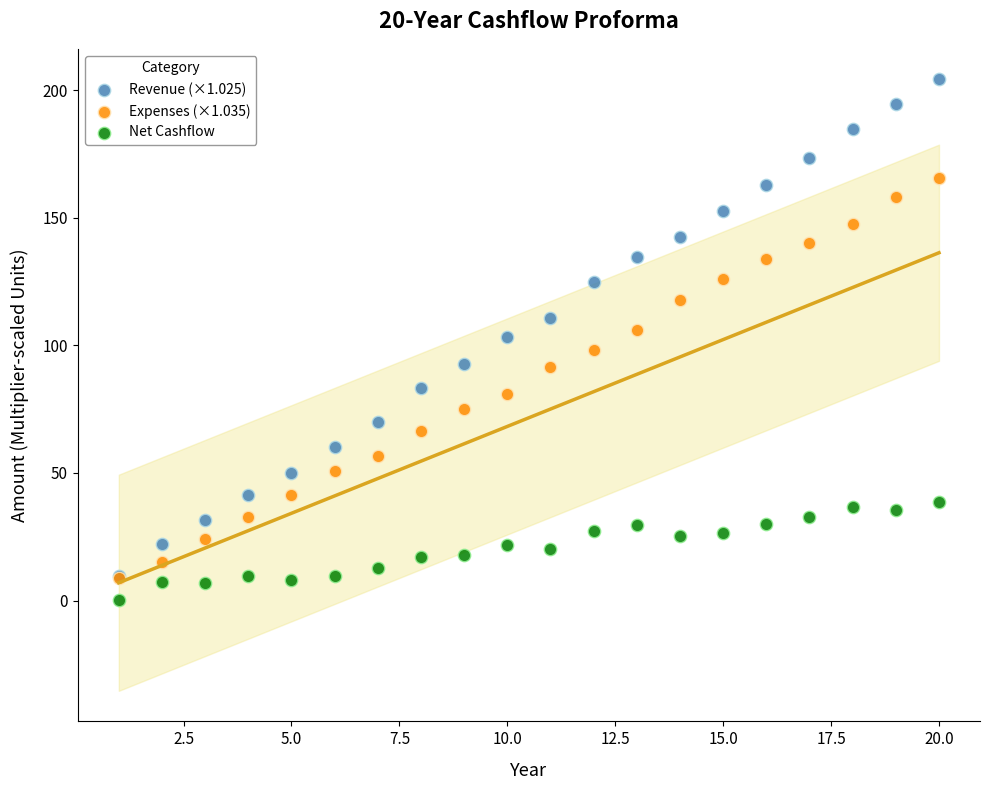

What are all the series names shown in the legend?

Revenue (×1.025), Expenses (×1.035), Net Cashflow